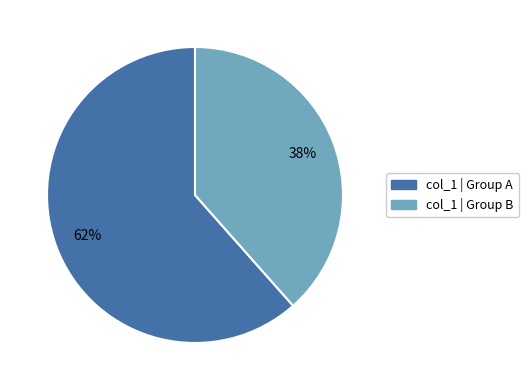

How many slices are in this pie chart?

2